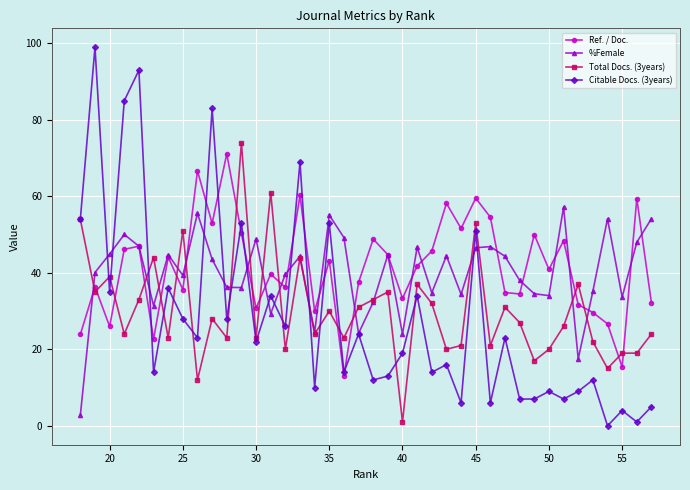

Which series has the widest spread of values?

Citable Docs. (3years)